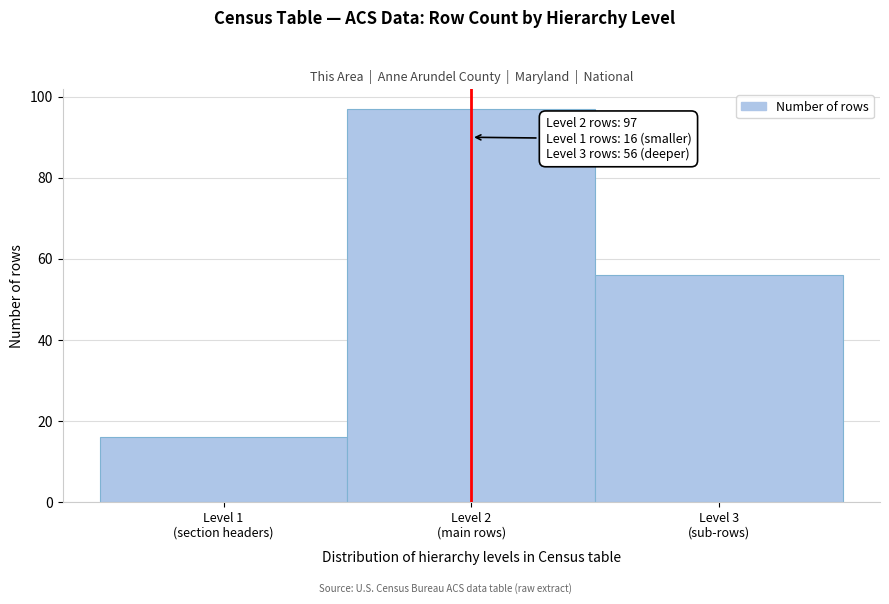

Reading right to left, what are all the values shown in this chart?

56	97	16